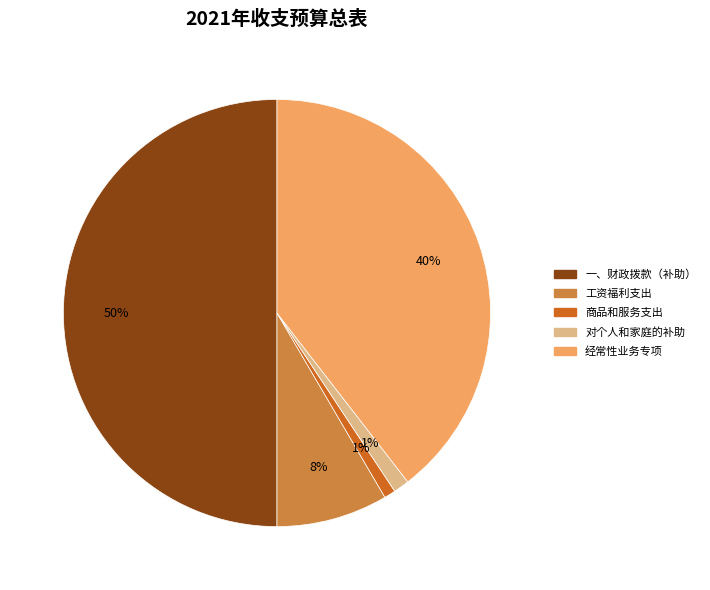

To the nearest percent, what portion does 商品和服务支出 represent?

1%